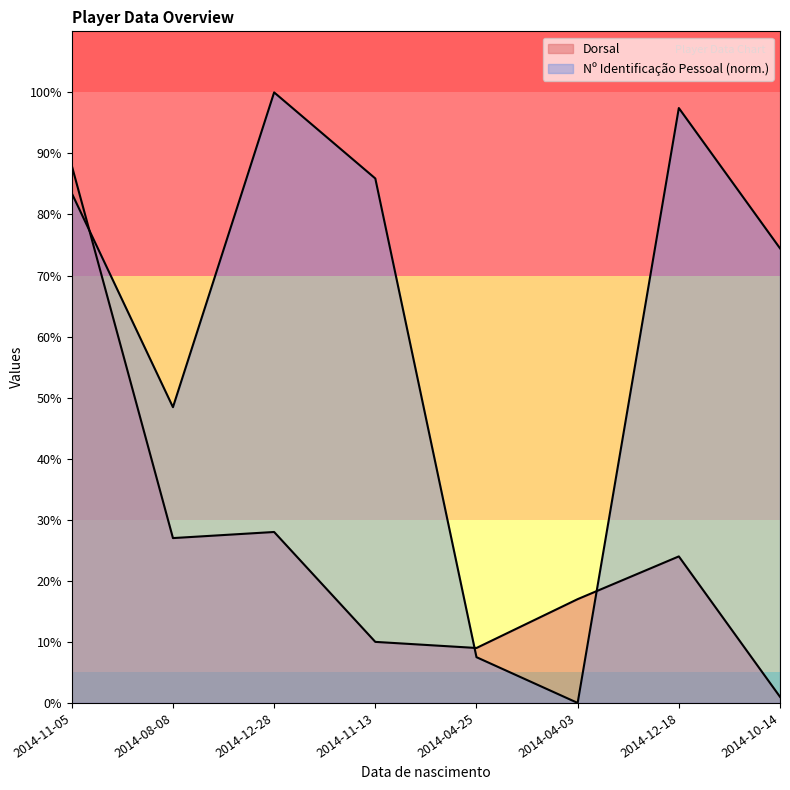

What is the sum of all Dorsal values?

204.0